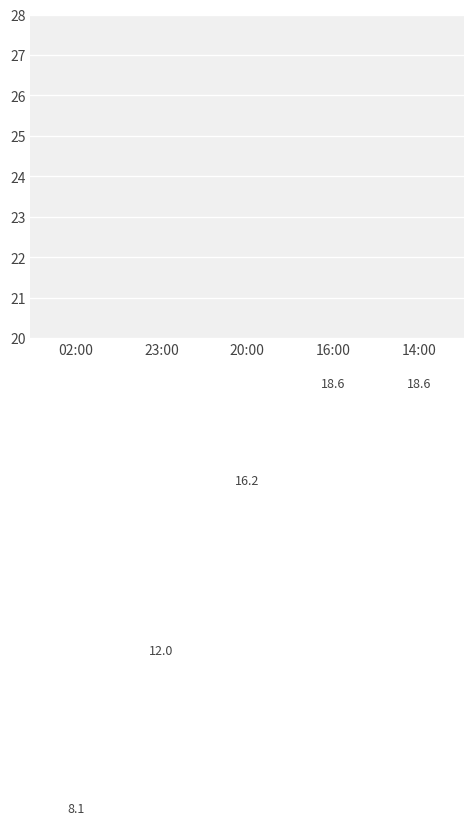

Approximately how many times larger is the value at 14:00 compared to 16:00?

1.0